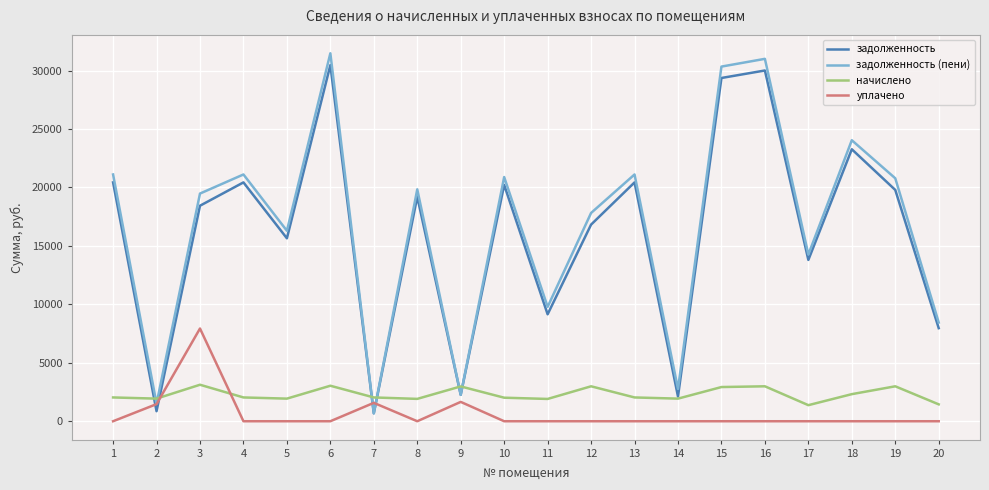

Which series changed the most between 4 and 6?

задолженность (пени)